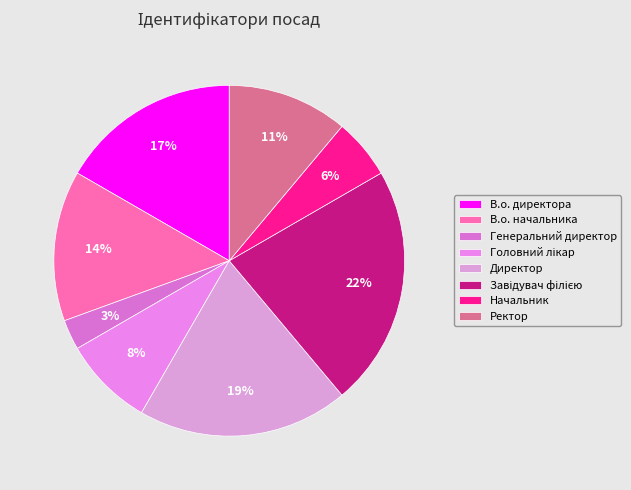

What is the total percentage of Завідувач філією and Генеральний директор?

25.0%